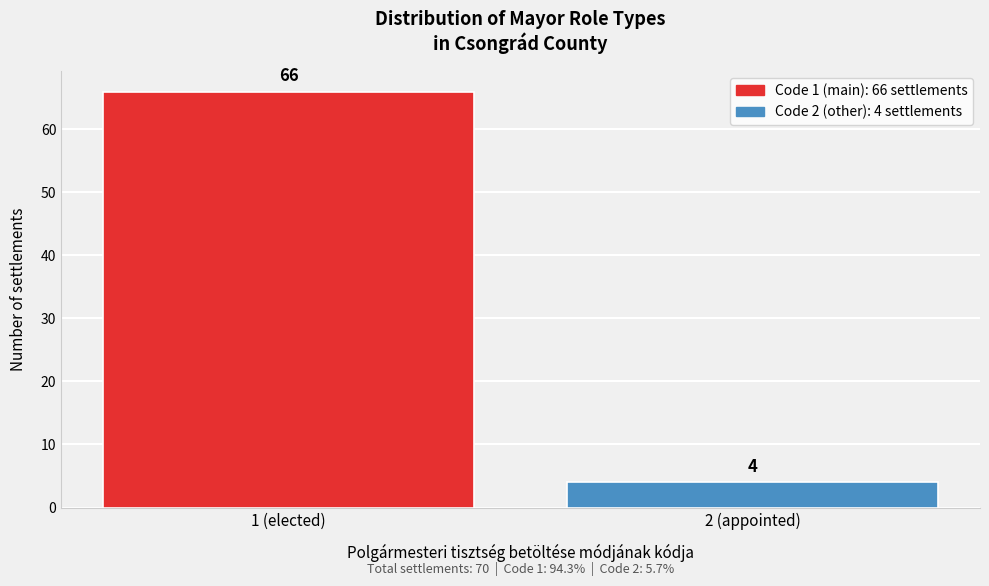

Reading right to left, extract all data points from this chart.

4	66